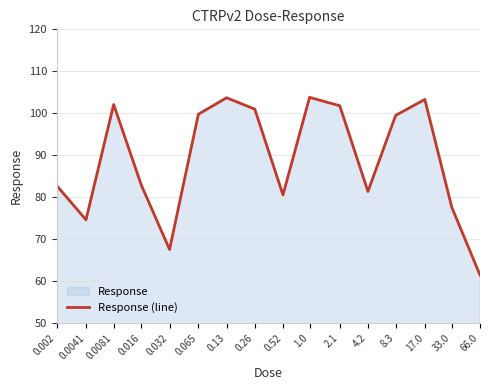

What is the value of the 9th point from the left?

80.6